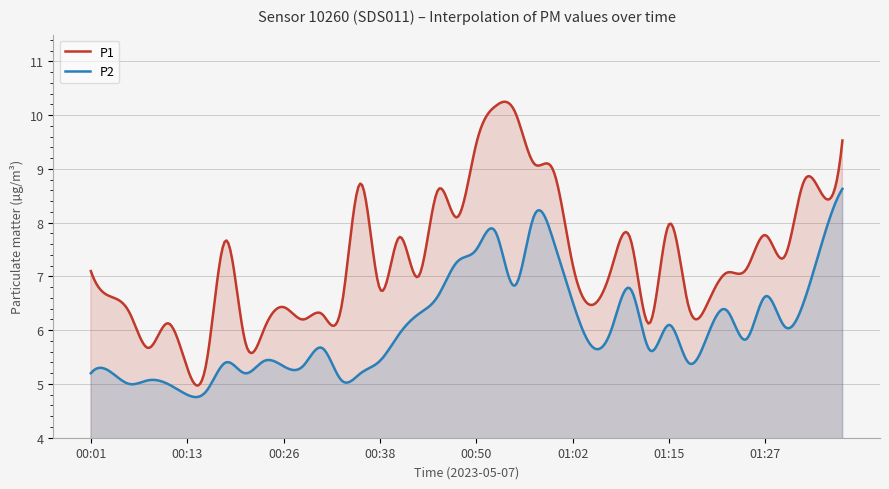

The value of P1 at 00:50 is 9.5. True or false?

True